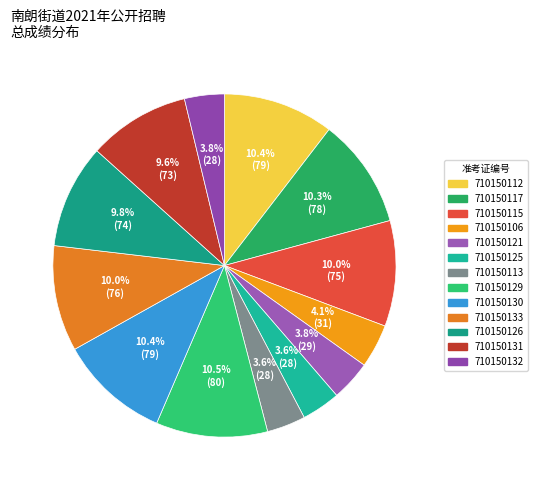

How many slices are in this pie chart?

13